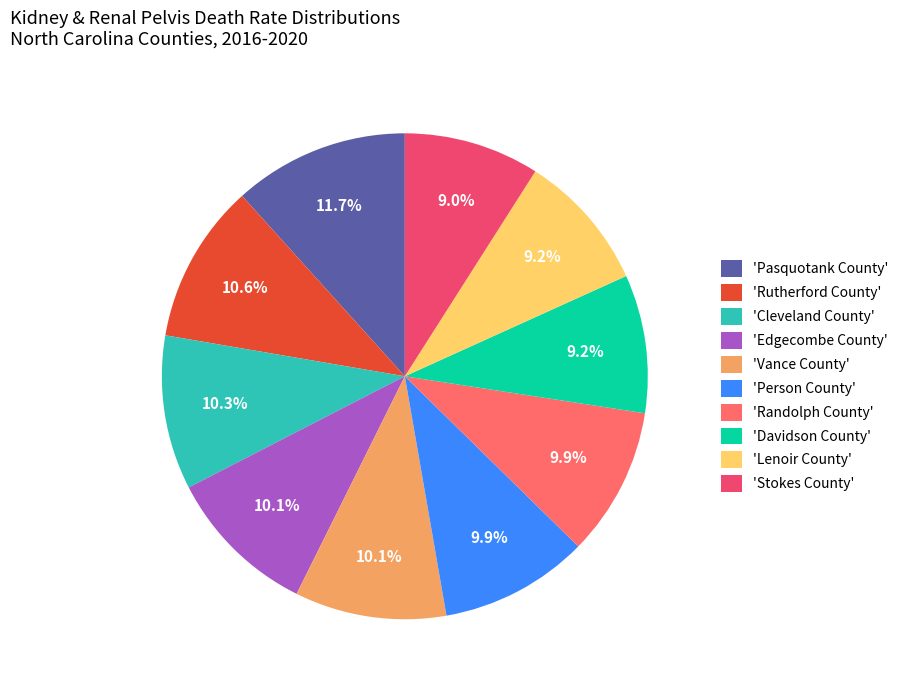

Rank the categories by value from highest to lowest.

Pasquotank County, Rutherford County, Cleveland County, Edgecombe County, Vance County, Person County, Randolph County, Davidson County, Lenoir County, Stokes County